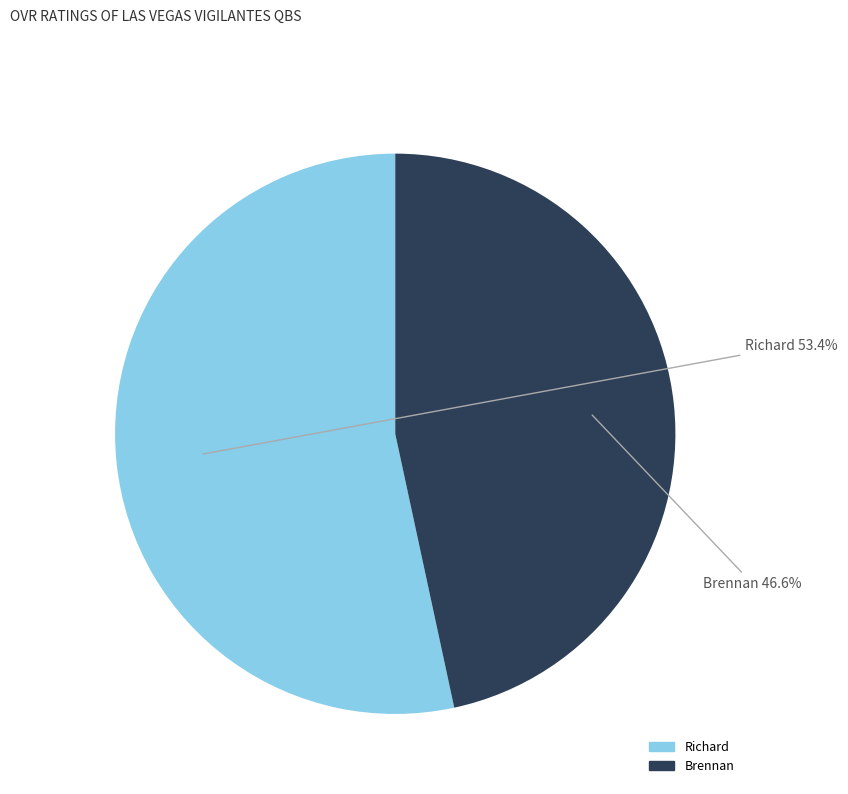

Which category has the biggest portion of the pie?

Richard